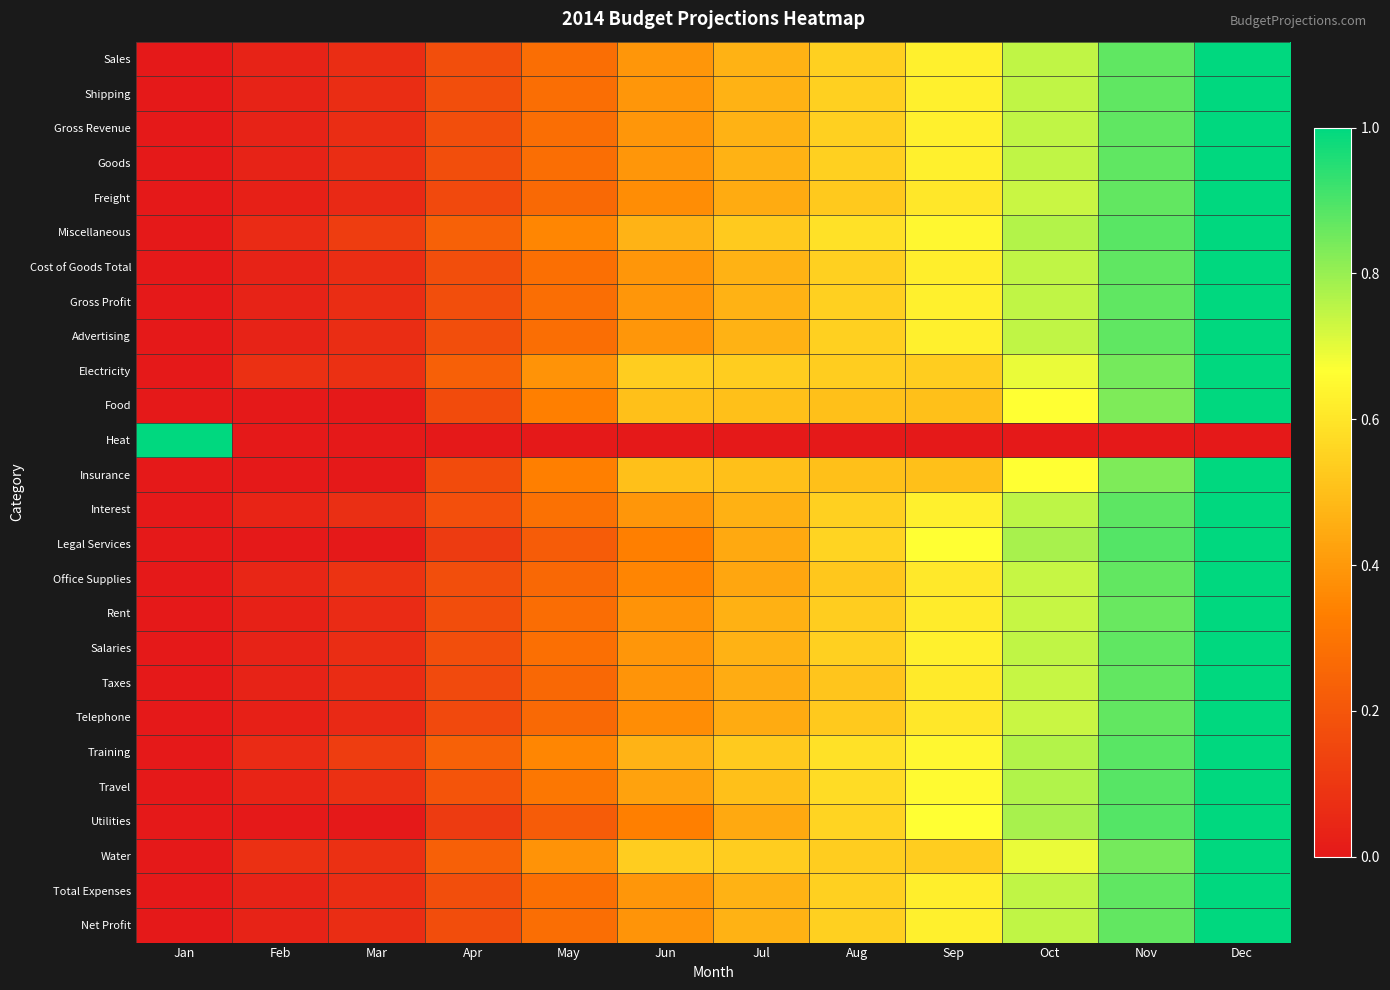

Count the number of categories in the chart.

12